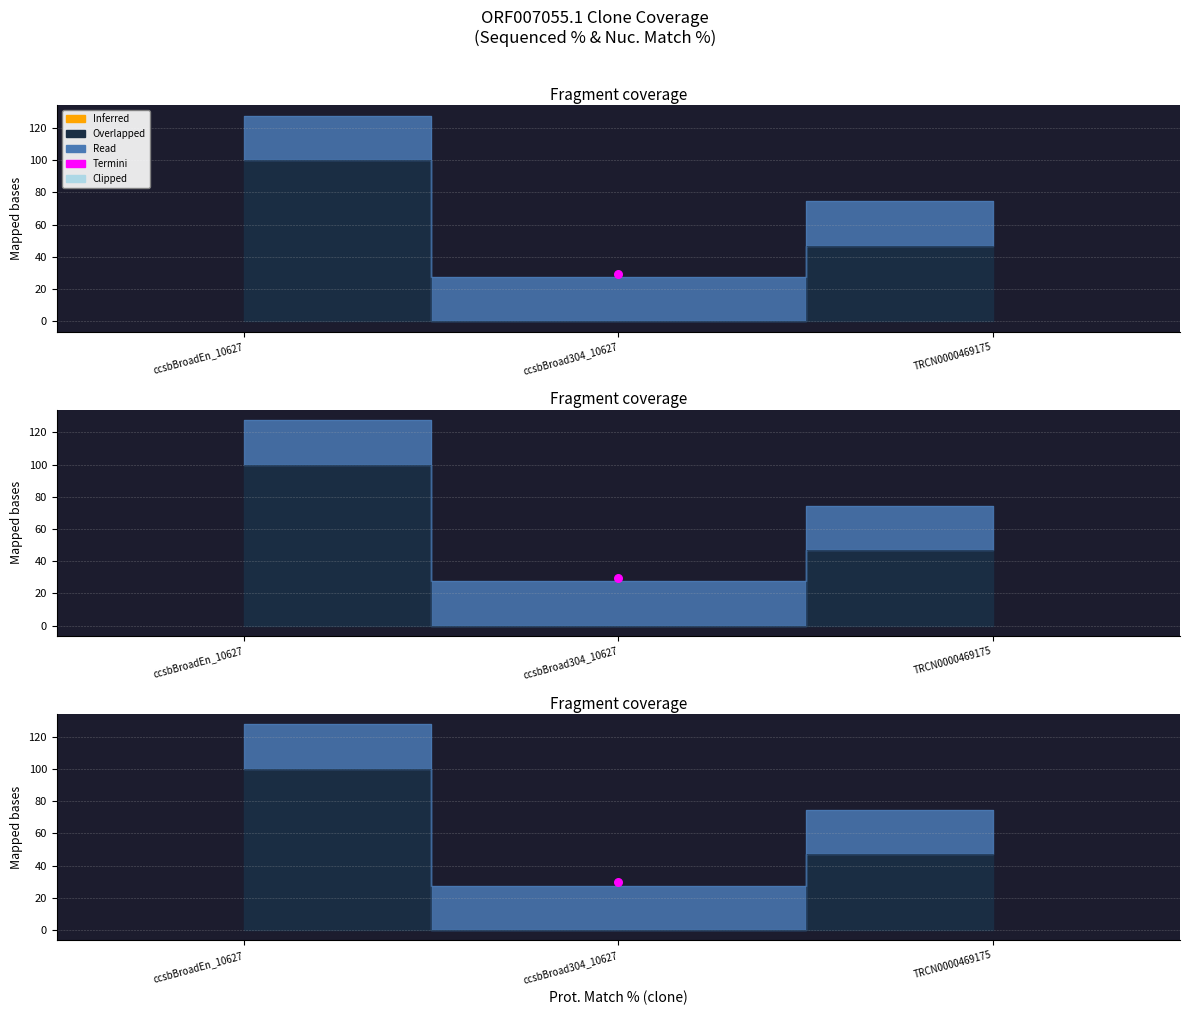

Between ccsbBroadEn_10627 and TRCN0000469175, which is larger?

ccsbBroadEn_10627